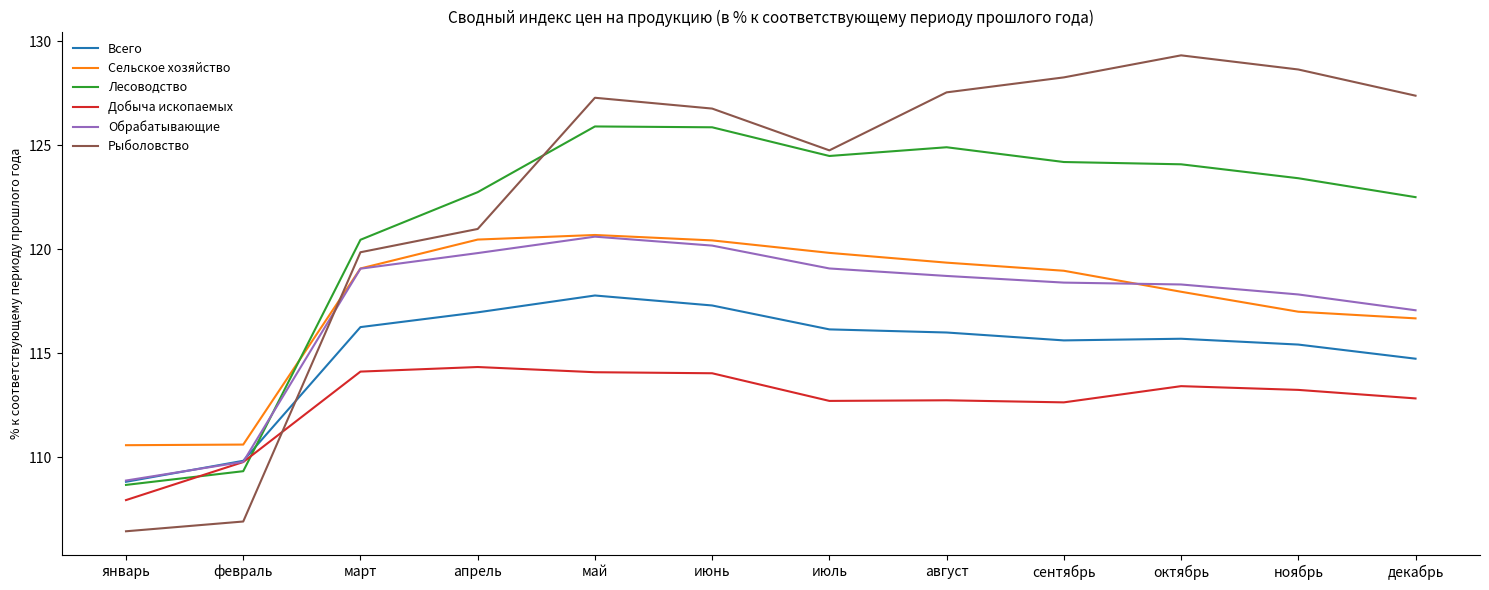

What is the minimum value for Рыболовство?

106.4